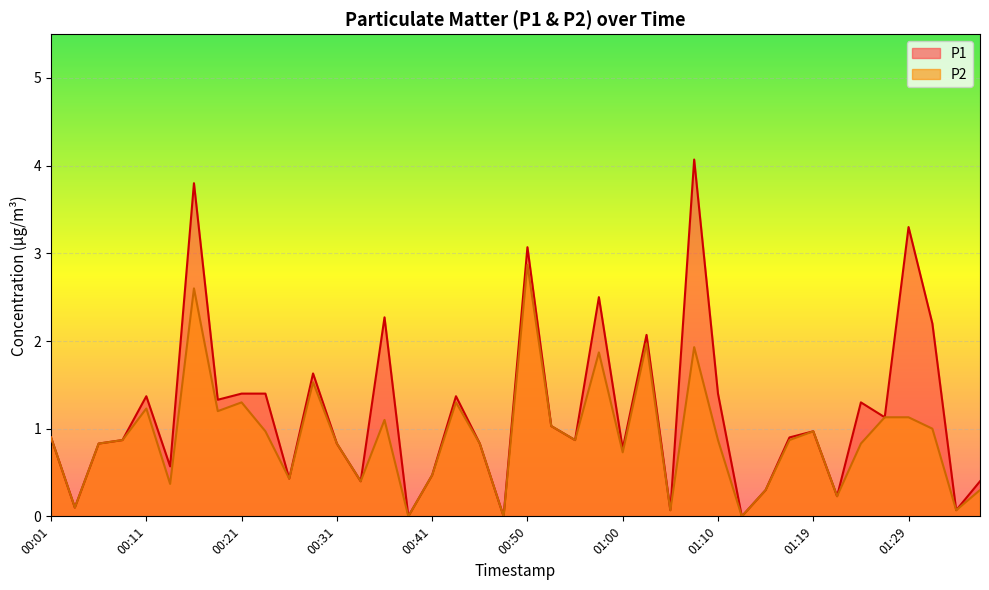

What is the label of the 27th point from the right?

00:33